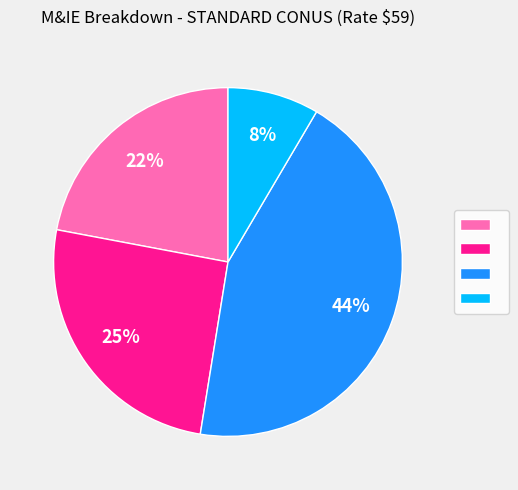

To the nearest percent, what is the difference between the largest and smallest slice percentages?

36%